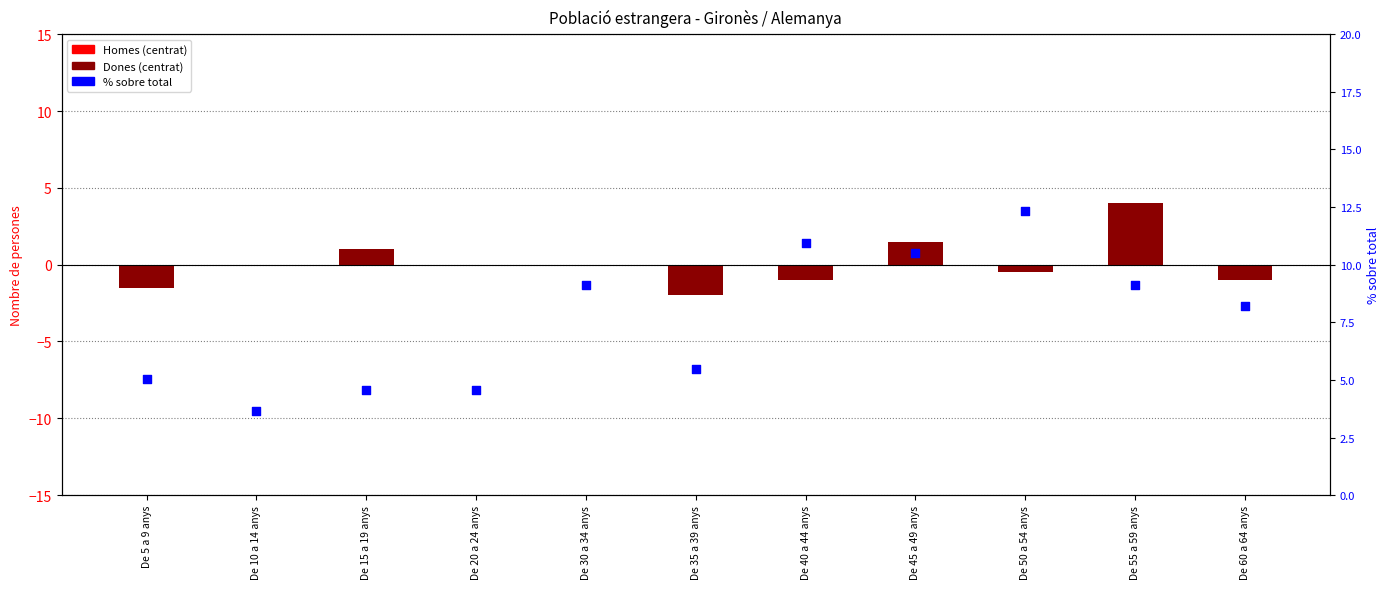

Which series contains the highest Y value?

% sobre total